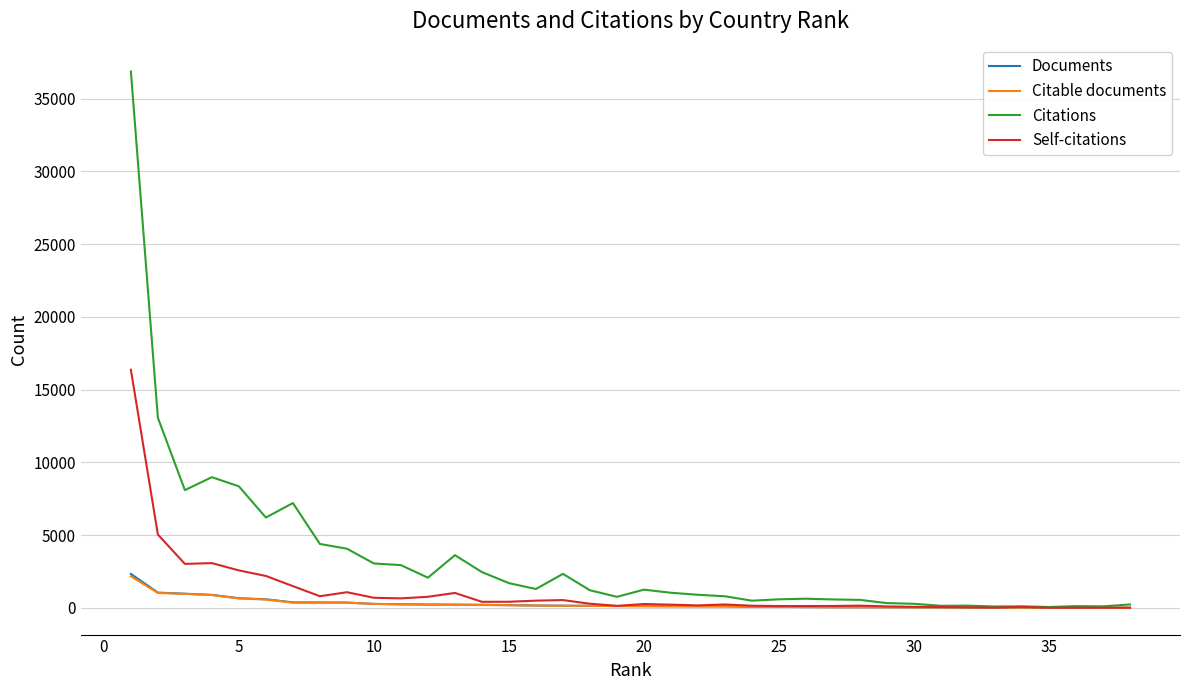

What is the maximum value shown in the chart?

36872